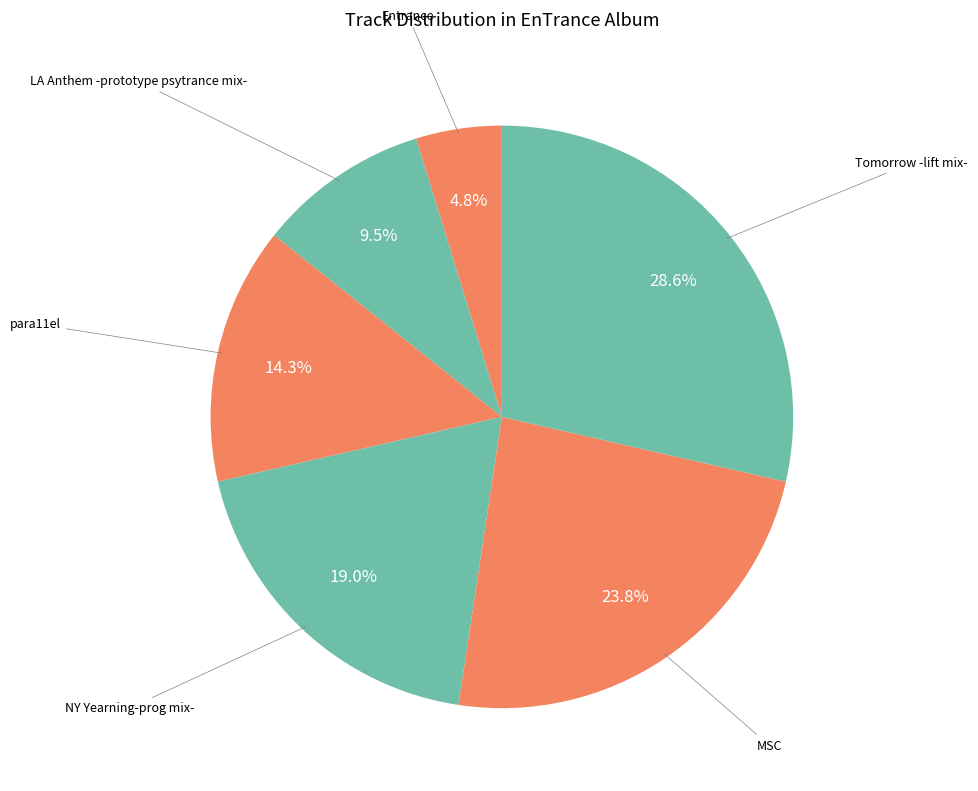

How many segments does this pie chart have?

6